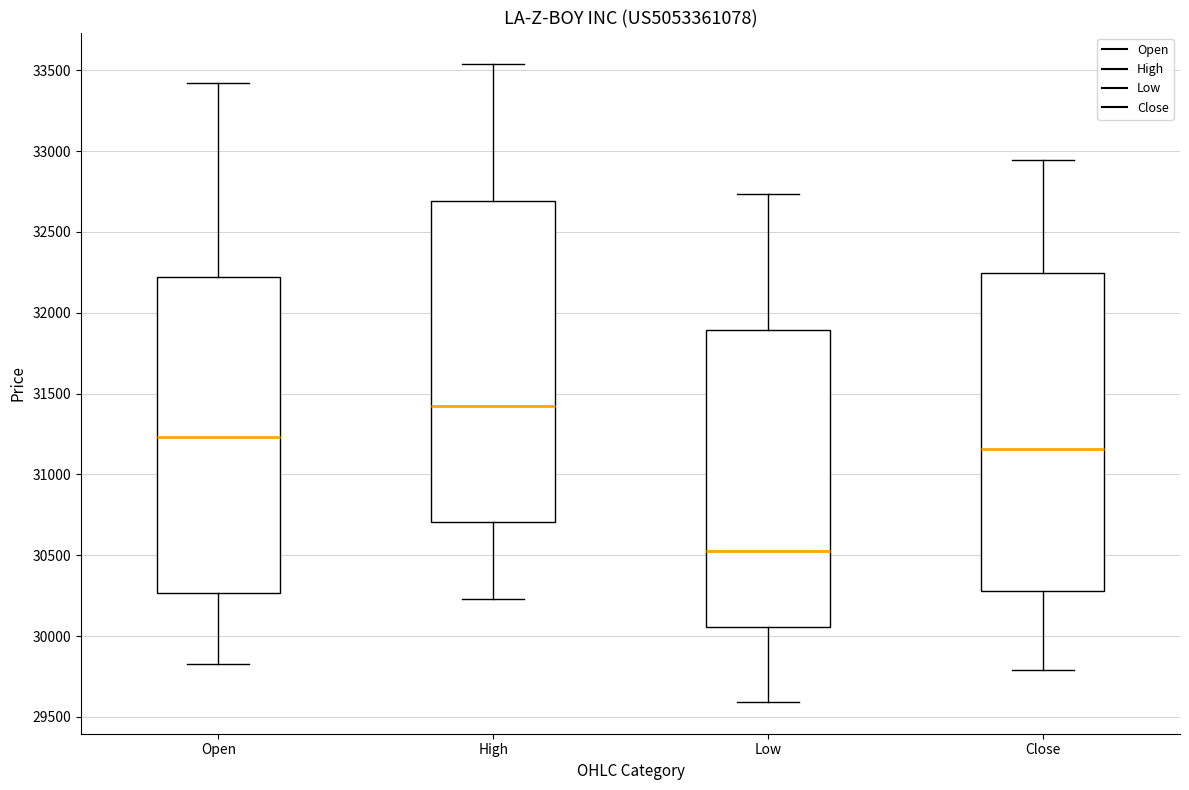

Where does the median line of the box for Low sit on the y-axis? The values are not printed on the chart, so give them approximately, as read against the axis.

30550